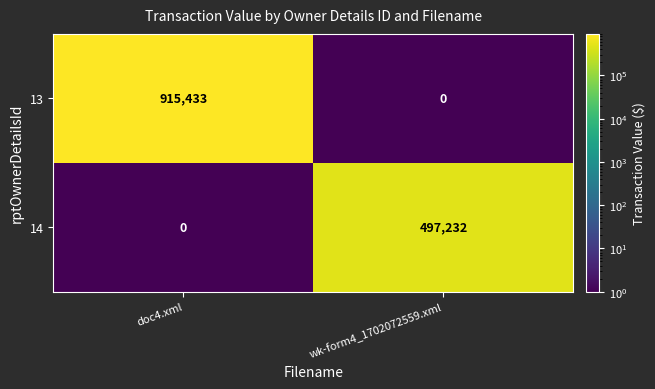

Which series has the largest total across all categories?

13